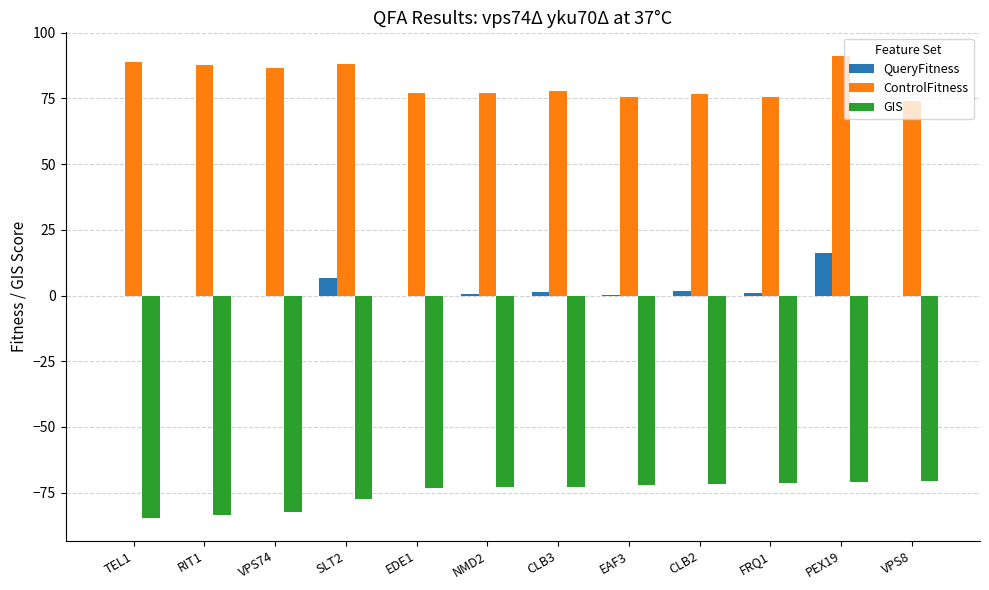

Is the value of GIS at PEX19 greater than the value of QueryFitness at EDE1?

No